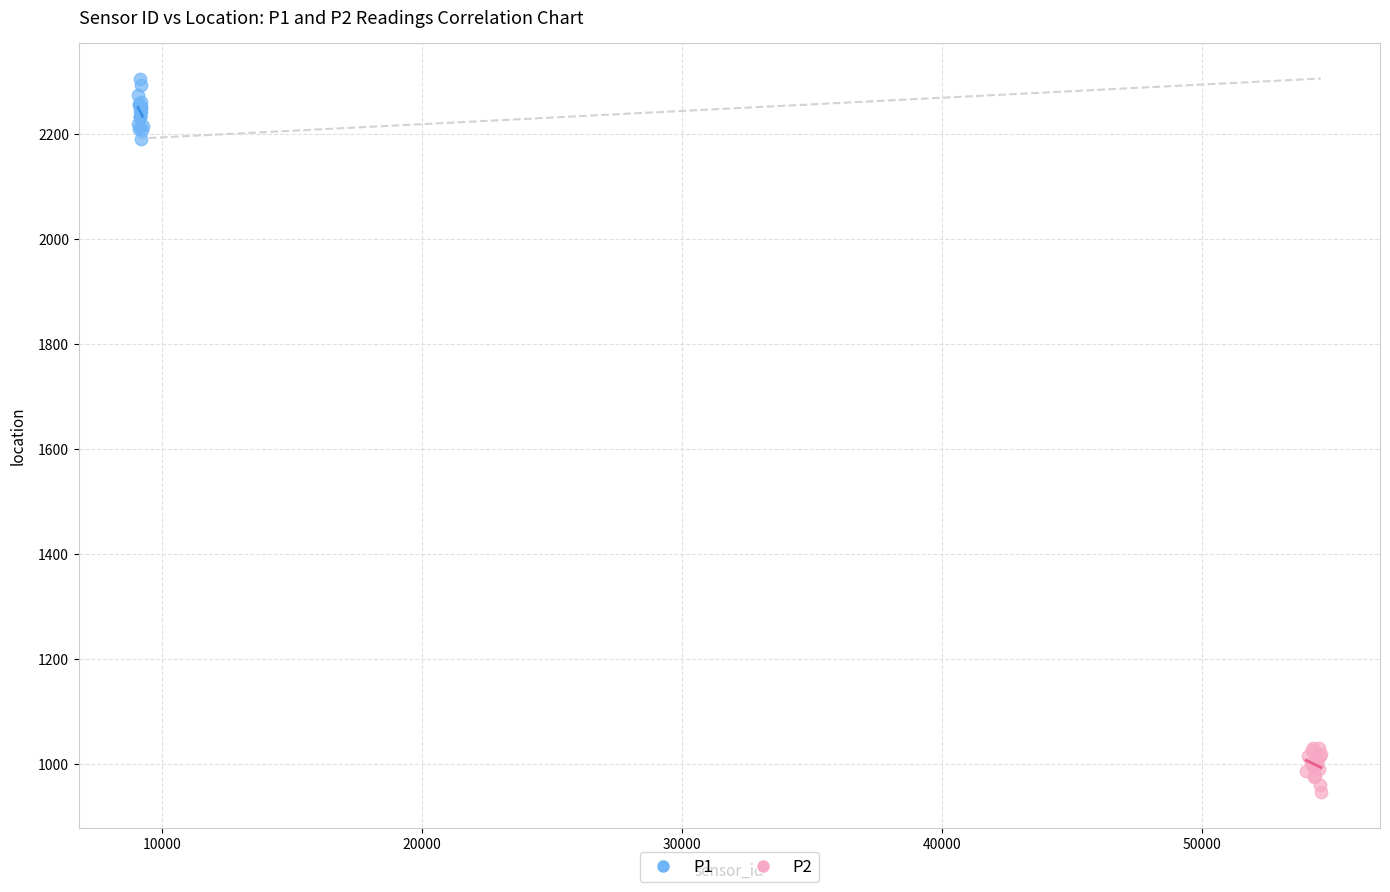

What are all the series names shown in the legend?

P1, P2